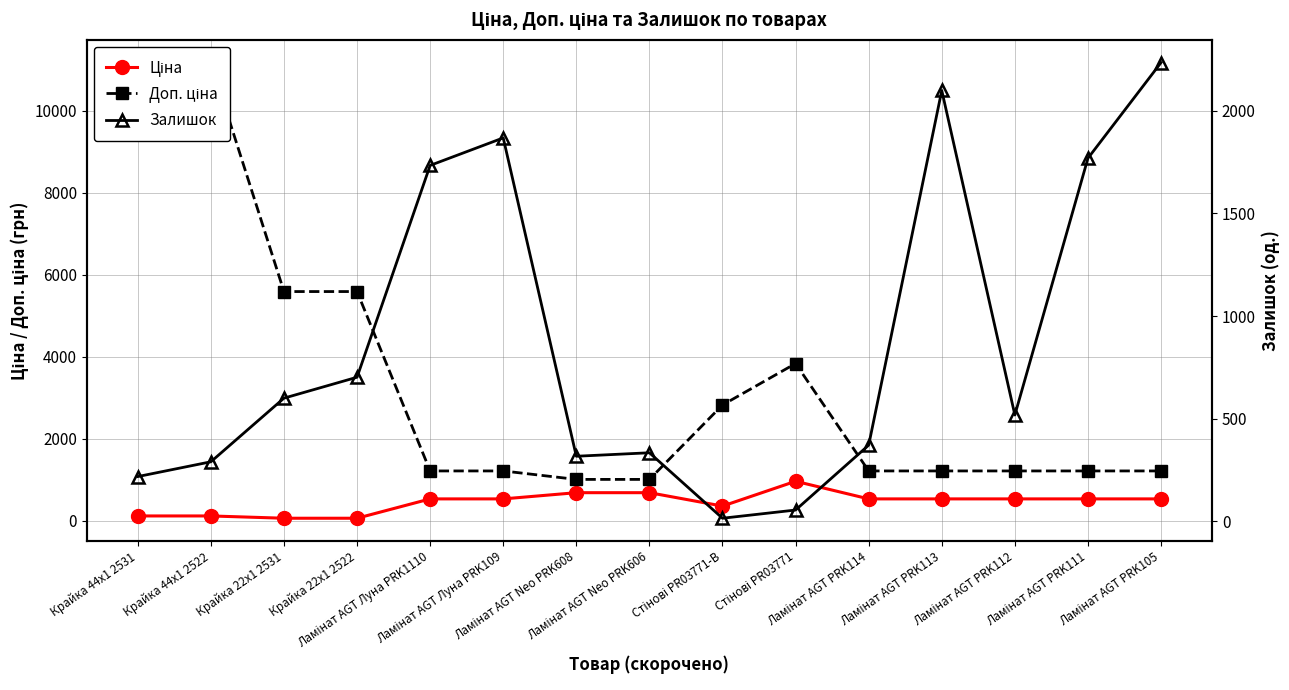

Between which two adjacent categories do Залишок and Доп. ціна first intersect?

Крайка 22x1 2522 and Ламінат AGT Луна PRK1110